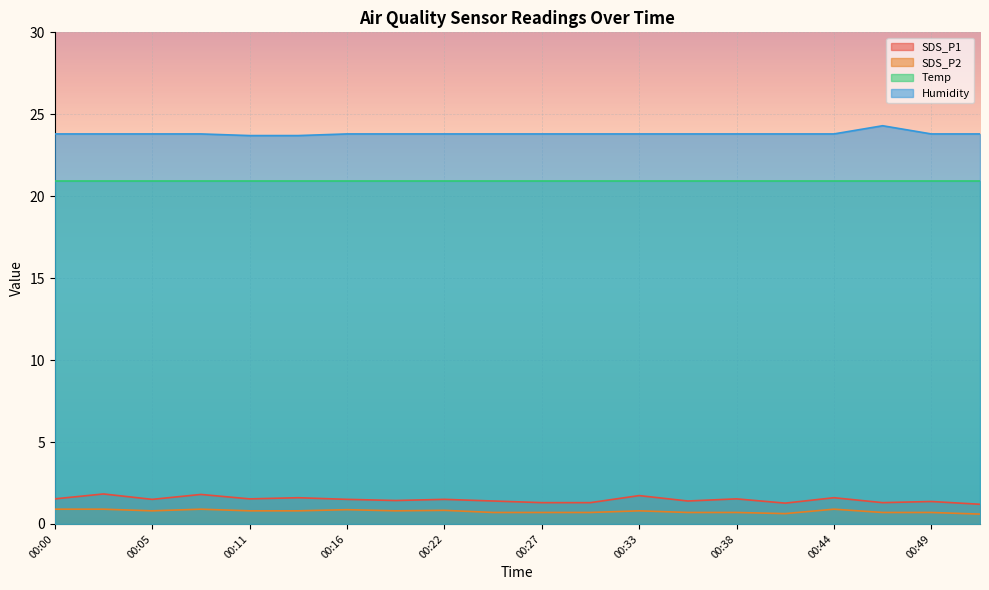

Where is SDS_P1 nearest to the value 1?

00:52